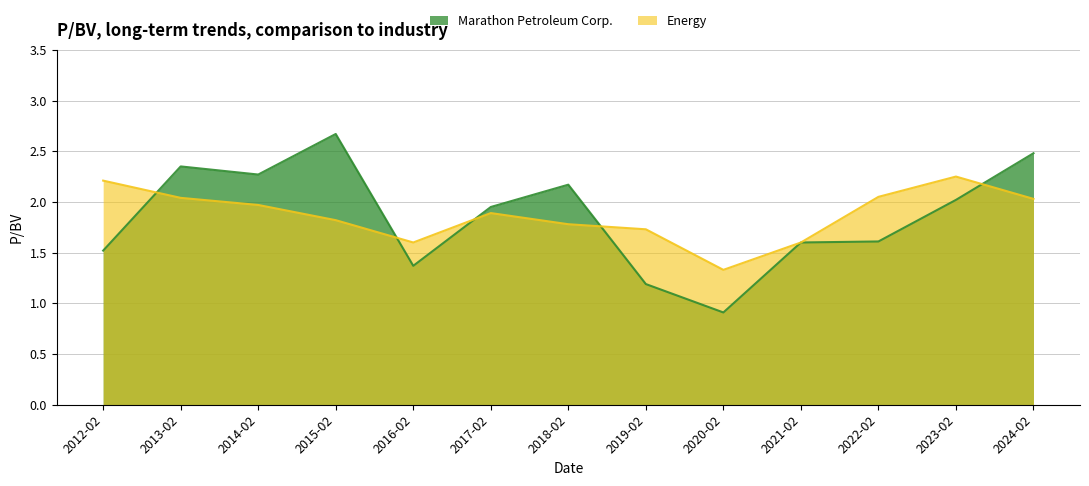

What is the minimum value shown in the chart?

0.9